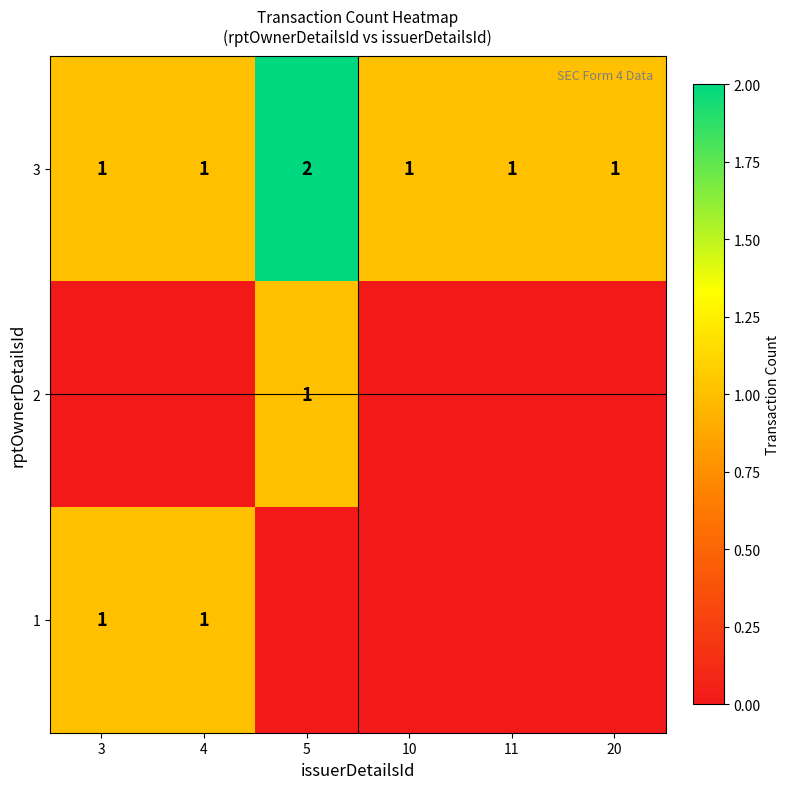

What is the difference between the highest and lowest values at 11?

1